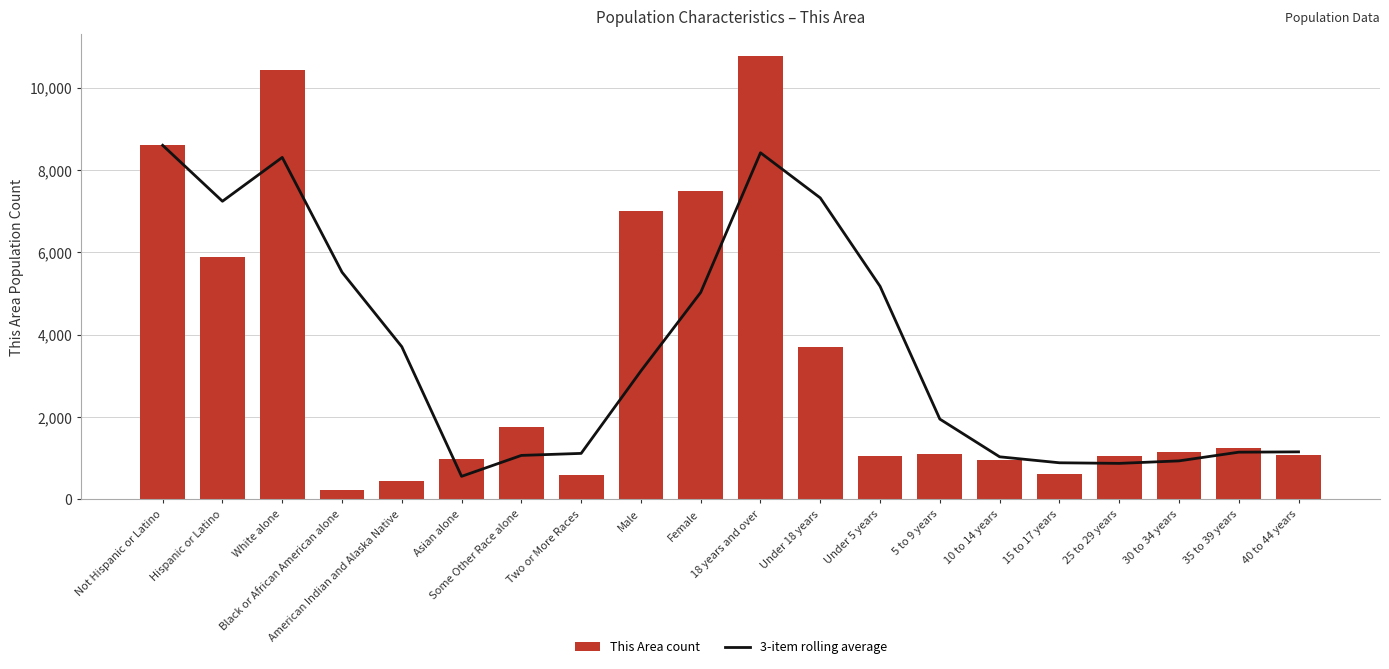

The 3-item rolling average series shows 1145.3 at 35 to 39 years. True or false?

True